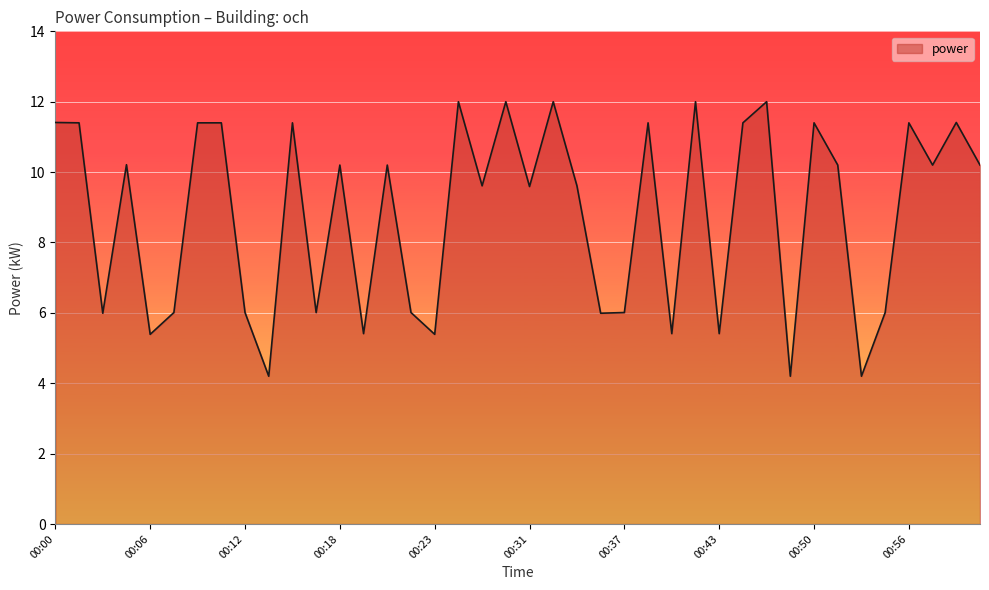

What is the maximum value shown in the chart?

12.0